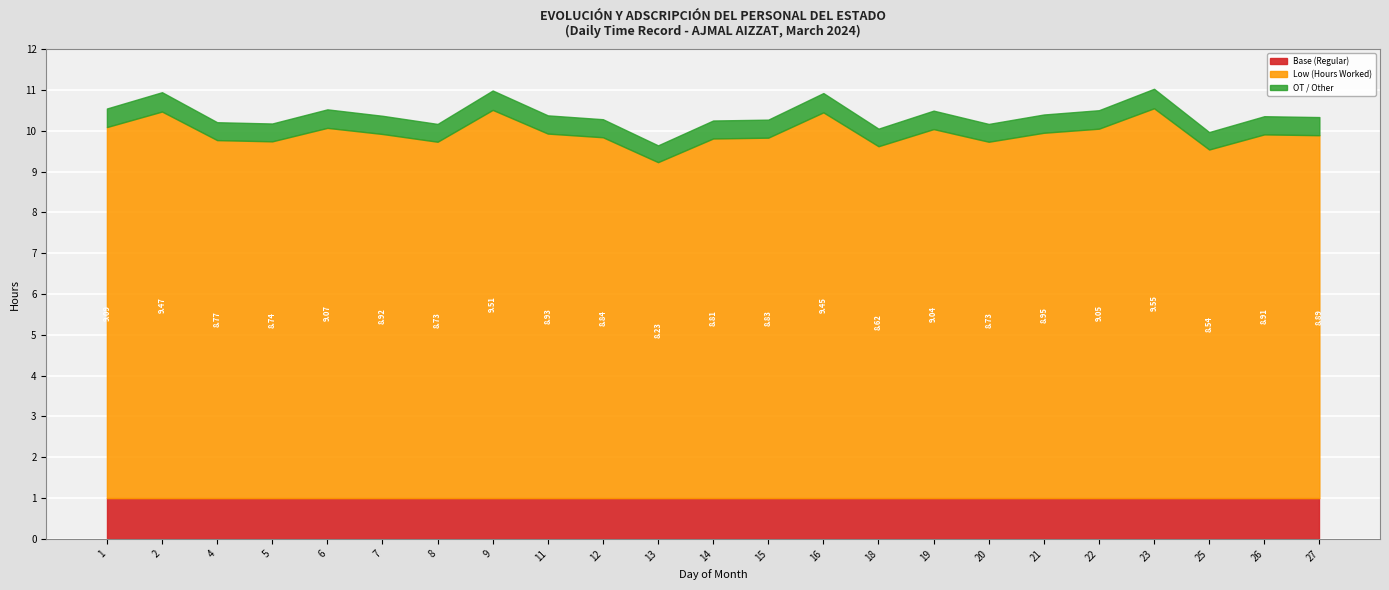

What is the value of the Low (Hours Worked) point at the 14th from the left?

9.4